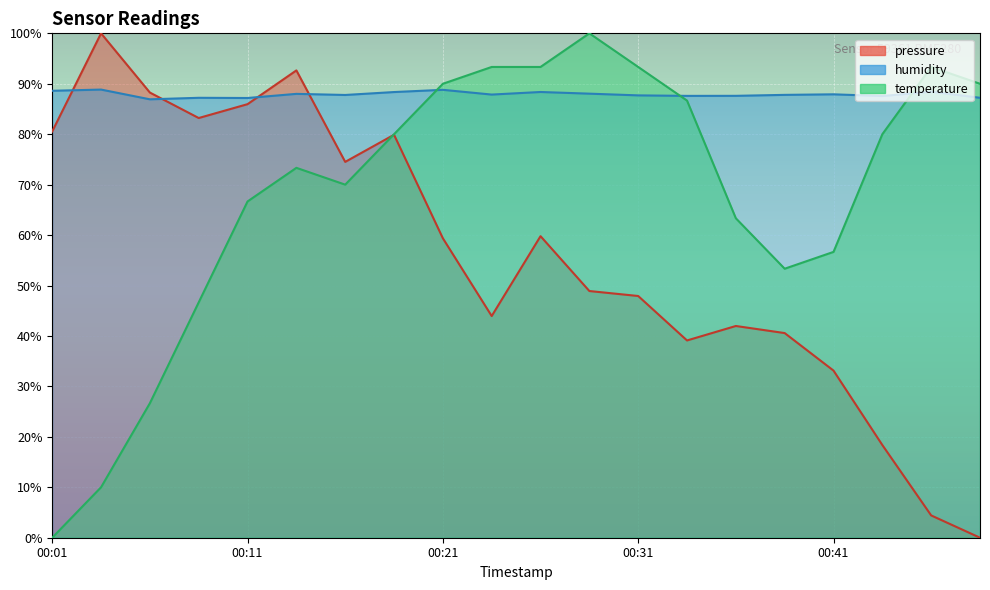

At how many categories does at least one series exceed 49?

20